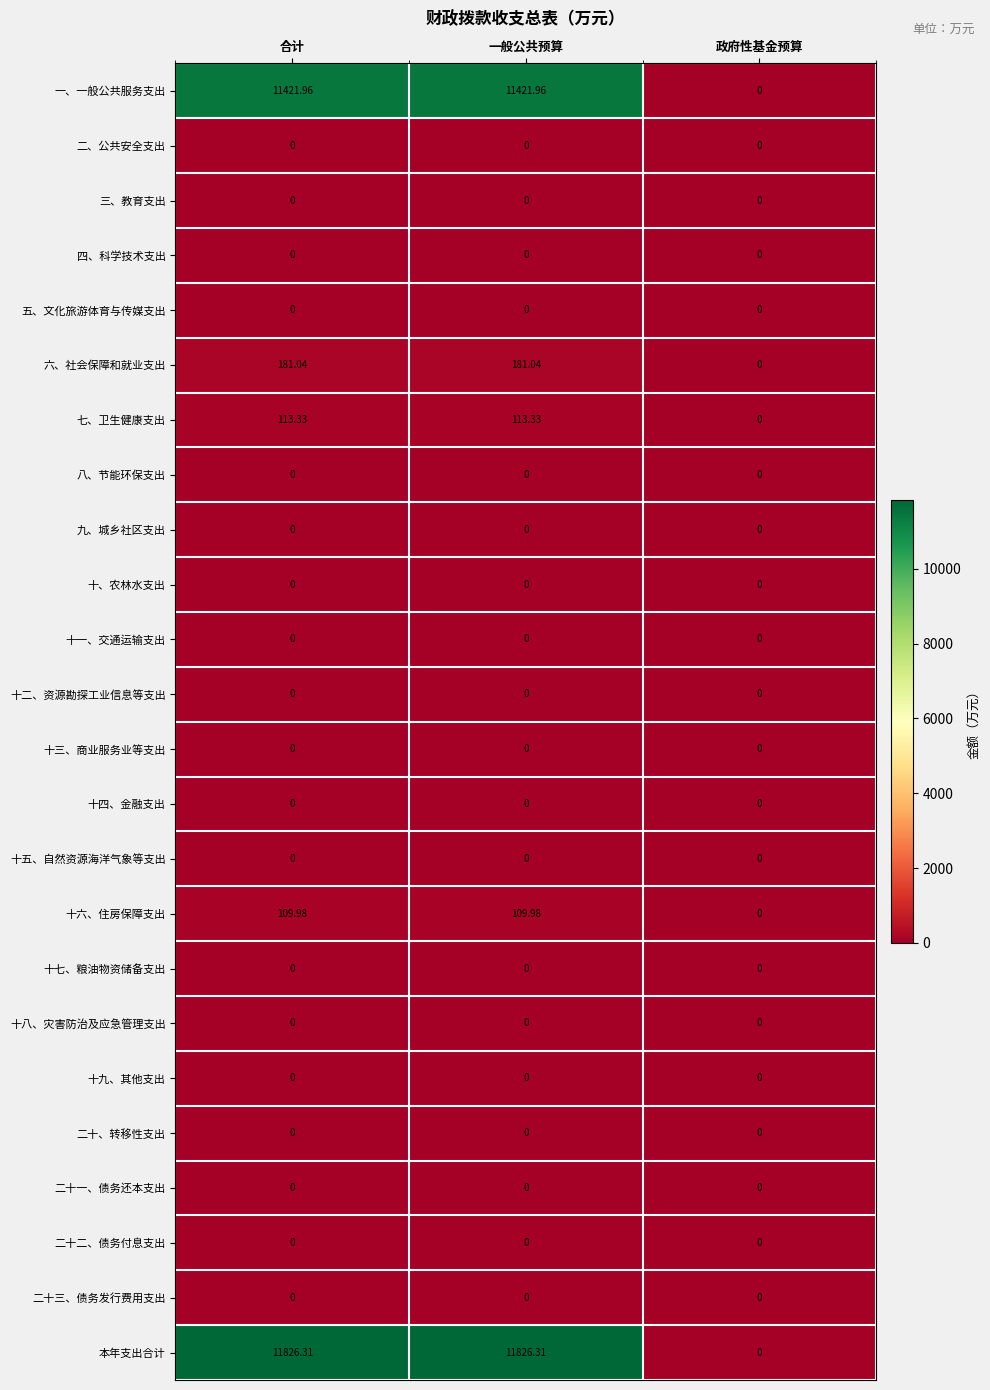

Which series has the largest range (max minus min)?

本年支出合计